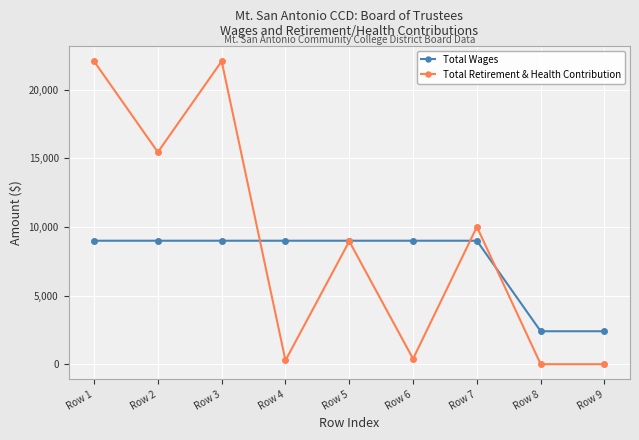

At which category does Total Retirement & Health Contribution reach its first local peak?

Row 3